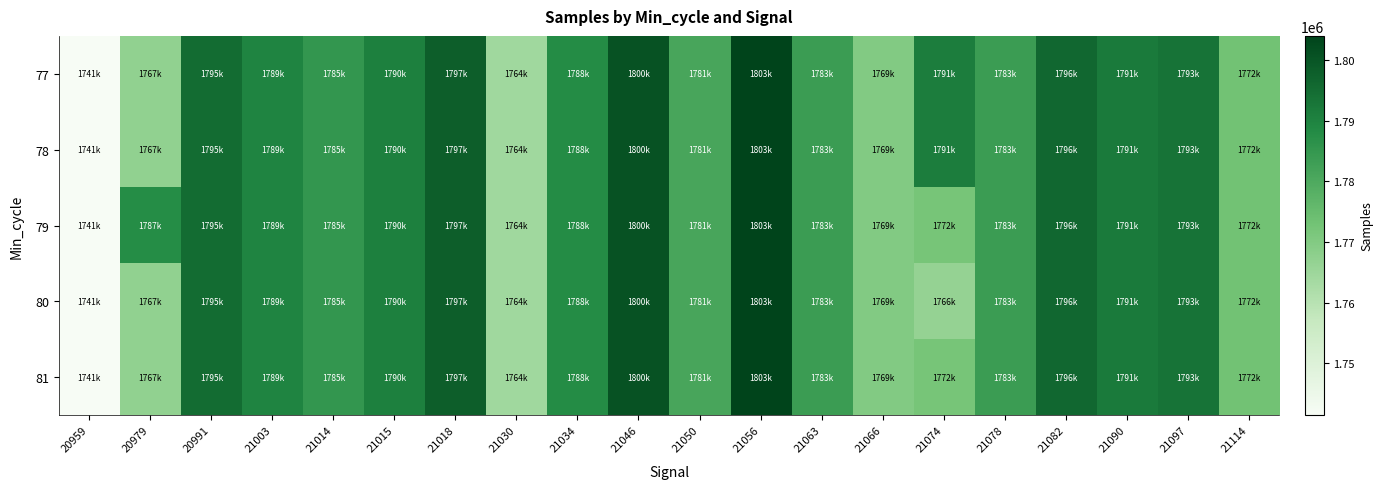

Reading left to right, extract all data points from this chart.

77: 20959=1741450	20979=1767227	20991=1795098	21003=1789755	21014=1785094	21015=1790667	21018=1797882	21030=1764332	21034=1788093	21046=1800727	21050=1781156	21056=1803985	21063=1783592	21066=1769811	21074=1791083	21078=1783505	21082=1796105	21090=1791844	21097=1793307	21114=1772988
78: 20959=1741450	20979=1767227	20991=1795098	21003=1789755	21014=1785094	21015=1790667	21018=1797882	21030=1764332	21034=1788093	21046=1800727	21050=1781156	21056=1803985	21063=1783592	21066=1769811	21074=1791083	21078=1783505	21082=1796105	21090=1791844	21097=1793307	21114=1772988
79: 20959=1741450	20979=1787736	20991=1795098	21003=1789755	21014=1785094	21015=1790667	21018=1797882	21030=1764332	21034=1788093	21046=1800727	21050=1781156	21056=1803985	21063=1783592	21066=1769811	21074=1772123	21078=1783505	21082=1796105	21090=1791844	21097=1793307	21114=1772988
80: 20959=1741450	20979=1767227	20991=1795098	21003=1789755	21014=1785094	21015=1790667	21018=1797882	21030=1764332	21034=1788093	21046=1800727	21050=1781156	21056=1803985	21063=1783592	21066=1769811	21074=1766453	21078=1783505	21082=1796105	21090=1791844	21097=1793307	21114=1772988
81: 20959=1741450	20979=1767227	20991=1795098	21003=1789755	21014=1785094	21015=1790667	21018=1797882	21030=1764332	21034=1788093	21046=1800727	21050=1781156	21056=1803985	21063=1783592	21066=1769811	21074=1772123	21078=1783505	21082=1796105	21090=1791844	21097=1793307	21114=1772988